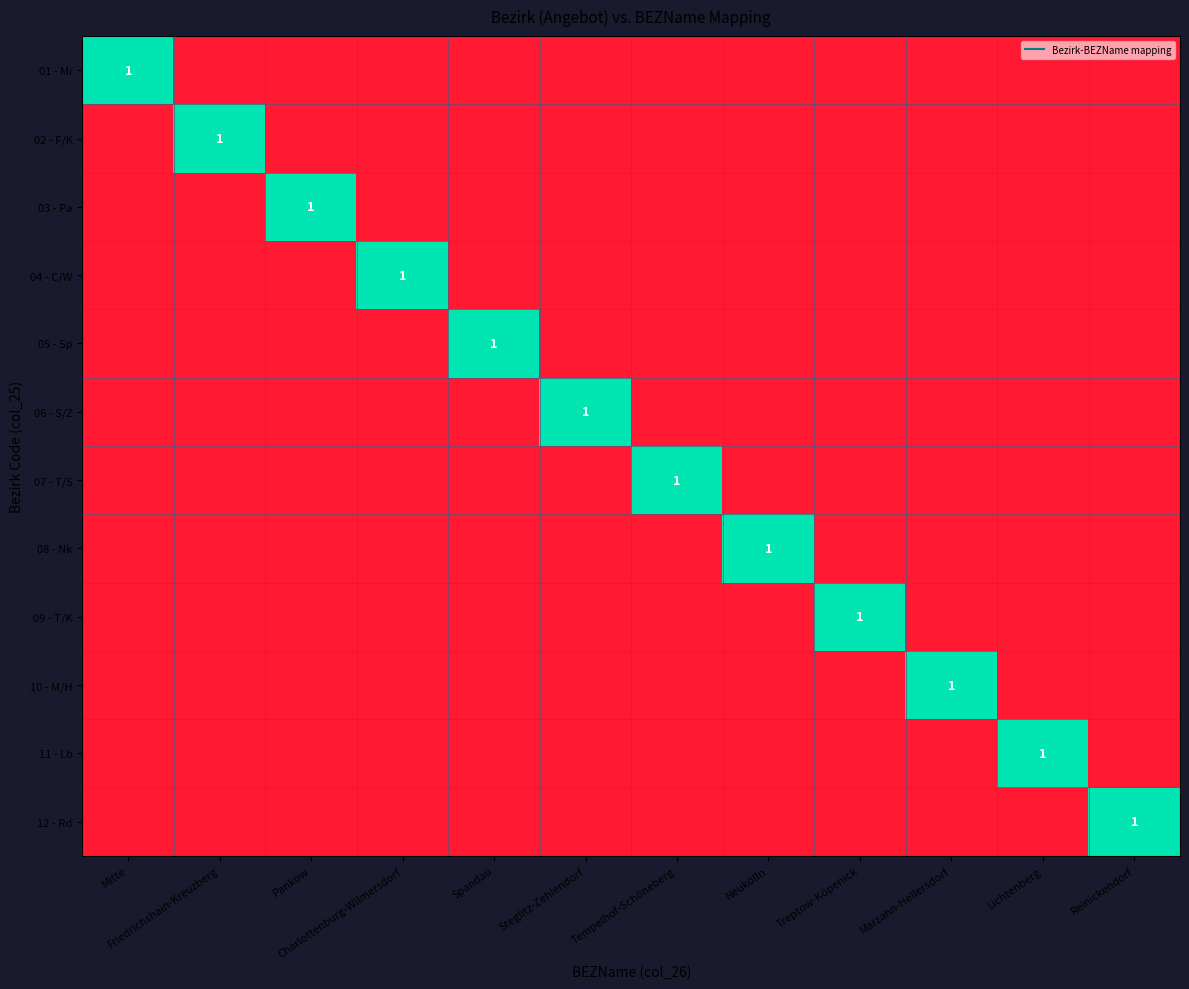

Rank the categories by 11 - Lb value from highest to lowest.

Lichtenberg, Mitte, Friedrichshain-Kreuzberg, Pankow, Charlottenburg-Wilmersdorf, Spandau, Steglitz-Zehlendorf, Tempelhof-Schöneberg, Neukölln, Treptow-Köpenick, Marzahn-Hellersdorf, Reinickendorf